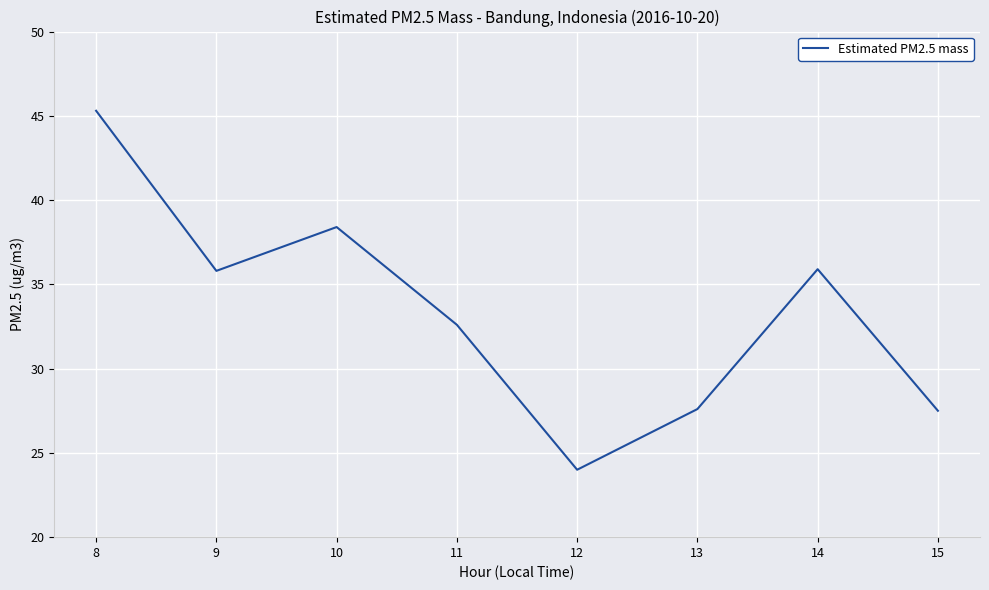

Approximately how many times larger is the value at 13 compared to 11?

0.8